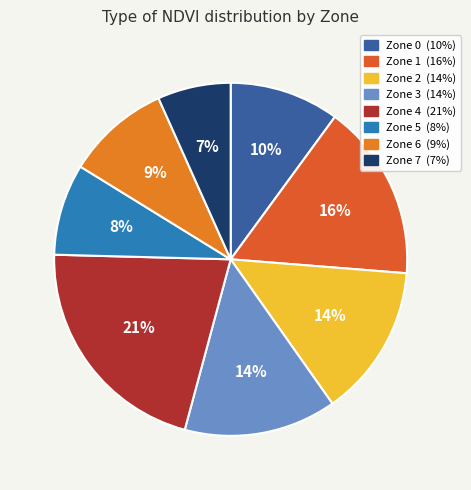

To the nearest percent, what percentage of the pie is Zone 0?

10%